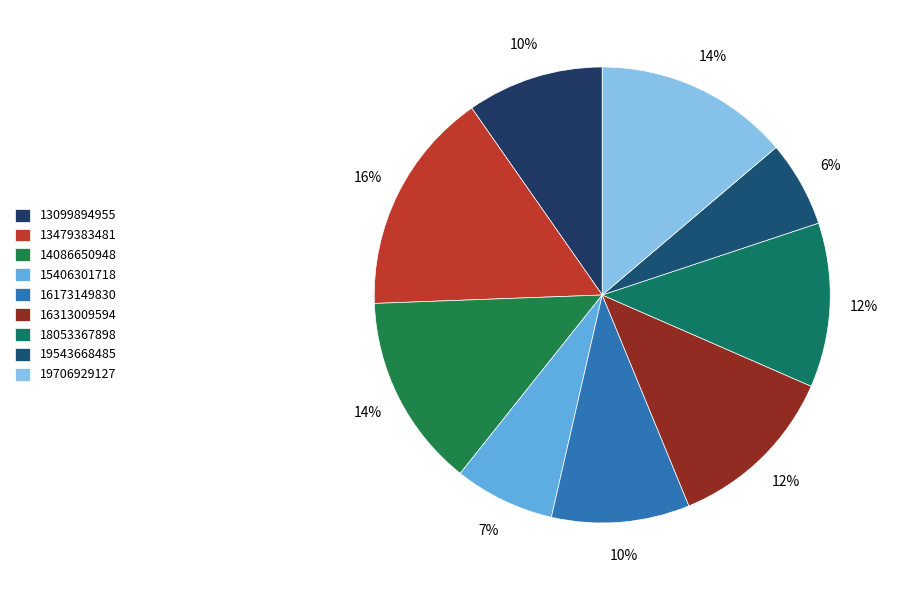

Is 15406301718 the majority of the pie?

No